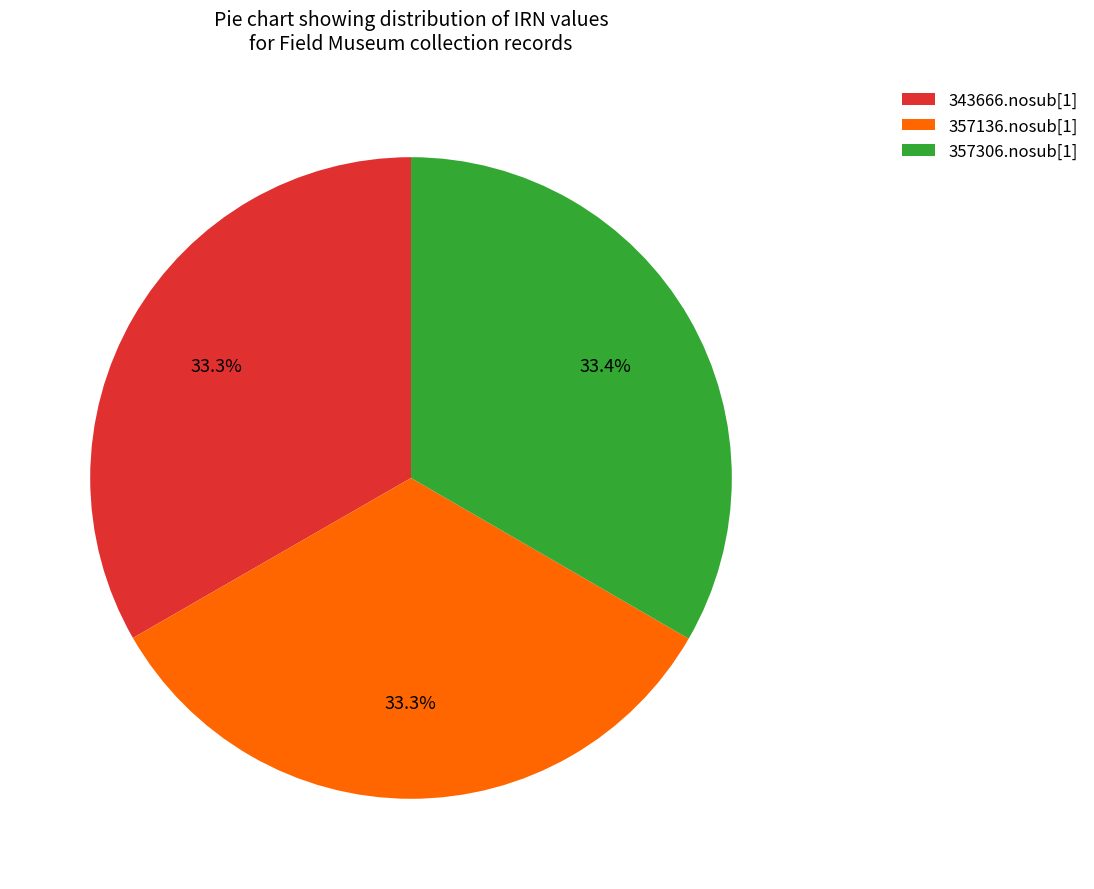

What percentage is the 343666.nosub[1] slice, to the nearest percent?

33%